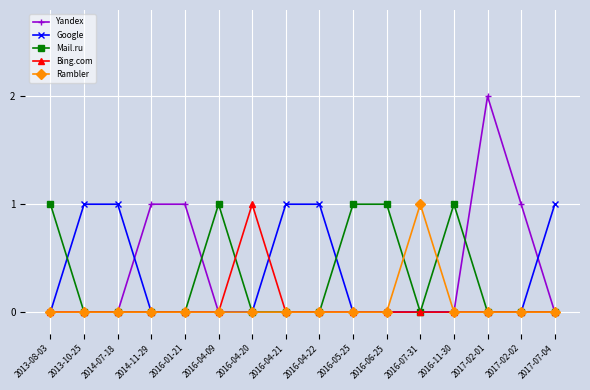

Reading left to right, what are all the values shown in this chart?

Yandex: 2013-08-03=0	2013-10-25=0	2014-07-18=0	2014-11-29=1	2016-01-21=1	2016-04-09=0	2016-04-20=0	2016-04-21=0	2016-04-22=0	2016-05-25=0	2016-06-25=0	2016-07-31=0	2016-11-30=0	2017-02-01=2	2017-02-02=1	2017-07-04=0
Google: 2013-08-03=0	2013-10-25=1	2014-07-18=1	2014-11-29=0	2016-01-21=0	2016-04-09=0	2016-04-20=0	2016-04-21=1	2016-04-22=1	2016-05-25=0	2016-06-25=0	2016-07-31=0	2016-11-30=0	2017-02-01=0	2017-02-02=0	2017-07-04=1
Mail.ru: 2013-08-03=1	2013-10-25=0	2014-07-18=0	2014-11-29=0	2016-01-21=0	2016-04-09=1	2016-04-20=0	2016-04-21=0	2016-04-22=0	2016-05-25=1	2016-06-25=1	2016-07-31=0	2016-11-30=1	2017-02-01=0	2017-02-02=0	2017-07-04=0
Bing.com: 2013-08-03=0	2013-10-25=0	2014-07-18=0	2014-11-29=0	2016-01-21=0	2016-04-09=0	2016-04-20=1	2016-04-21=0	2016-04-22=0	2016-05-25=0	2016-06-25=0	2016-07-31=0	2016-11-30=0	2017-02-01=0	2017-02-02=0	2017-07-04=0
Rambler: 2013-08-03=0	2013-10-25=0	2014-07-18=0	2014-11-29=0	2016-01-21=0	2016-04-09=0	2016-04-20=0	2016-04-21=0	2016-04-22=0	2016-05-25=0	2016-06-25=0	2016-07-31=1	2016-11-30=0	2017-02-01=0	2017-02-02=0	2017-07-04=0